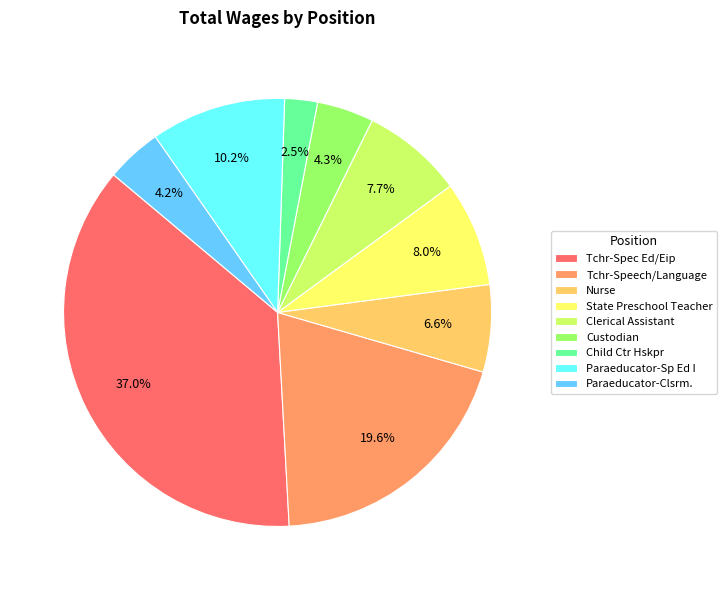

Count the number of slices in the pie.

9